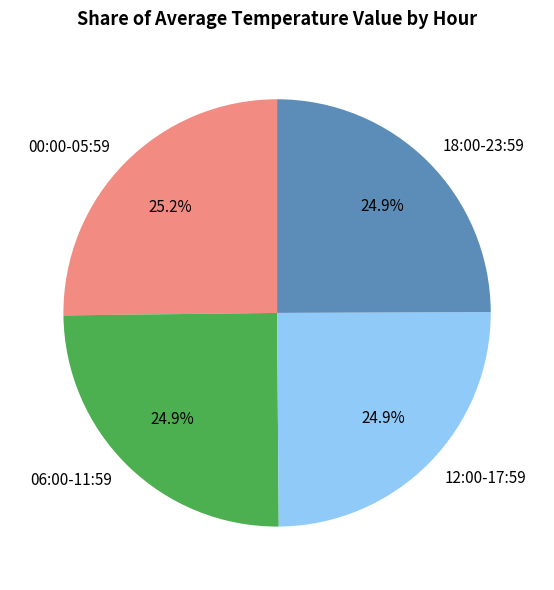

Does any single category account for the majority?

No